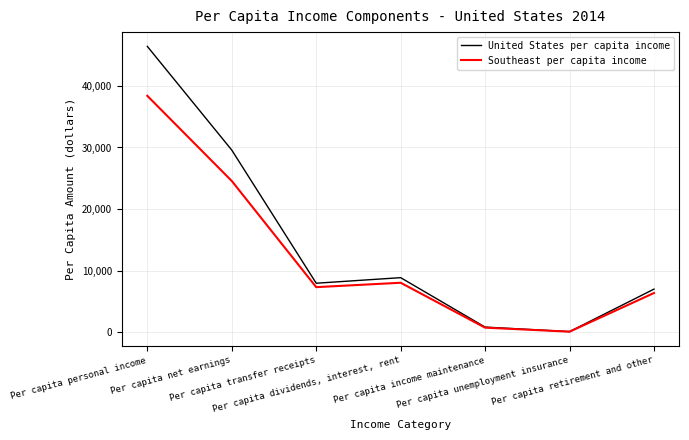

Rank the series by their average value, from lowest to highest.

Southeast per capita income, United States per capita income